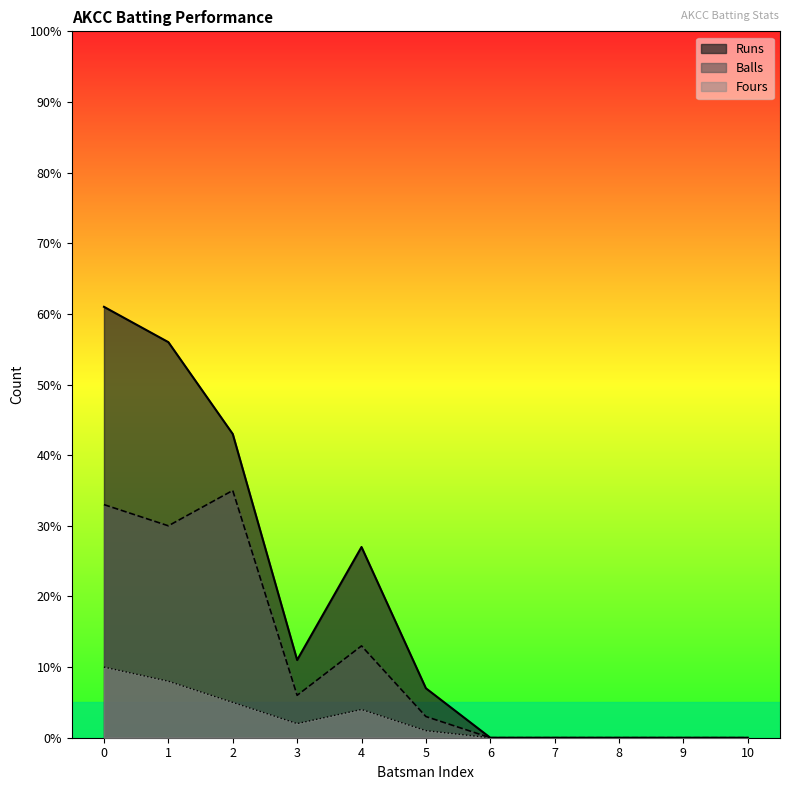

What is the difference between the second highest and second lowest values in the Fours series?

8